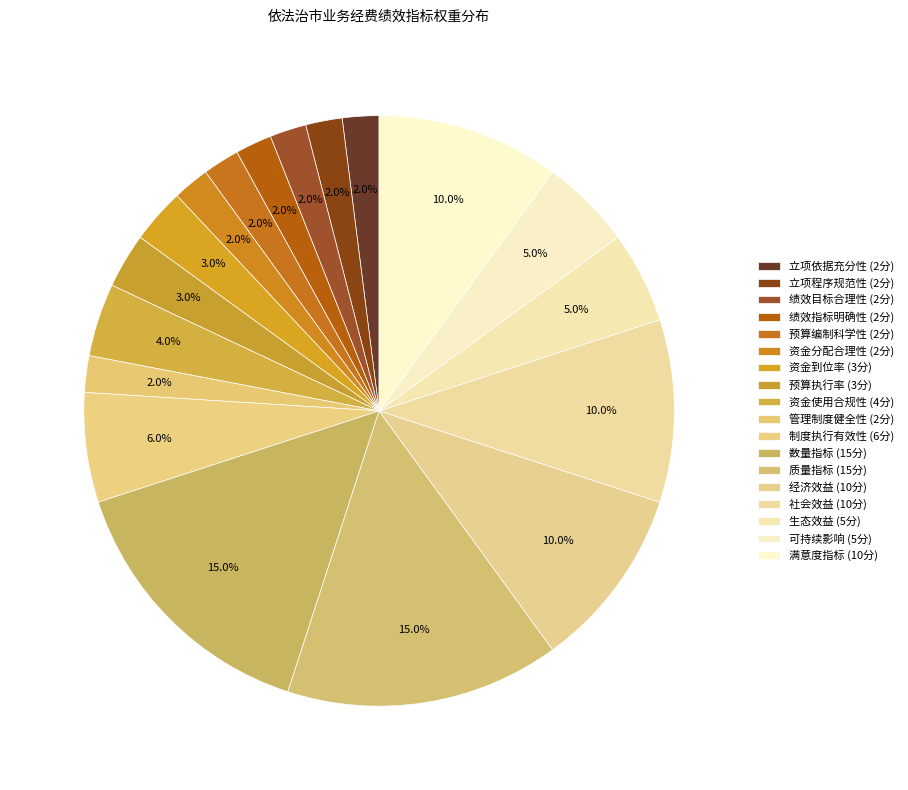

How many segments does this pie chart have?

18